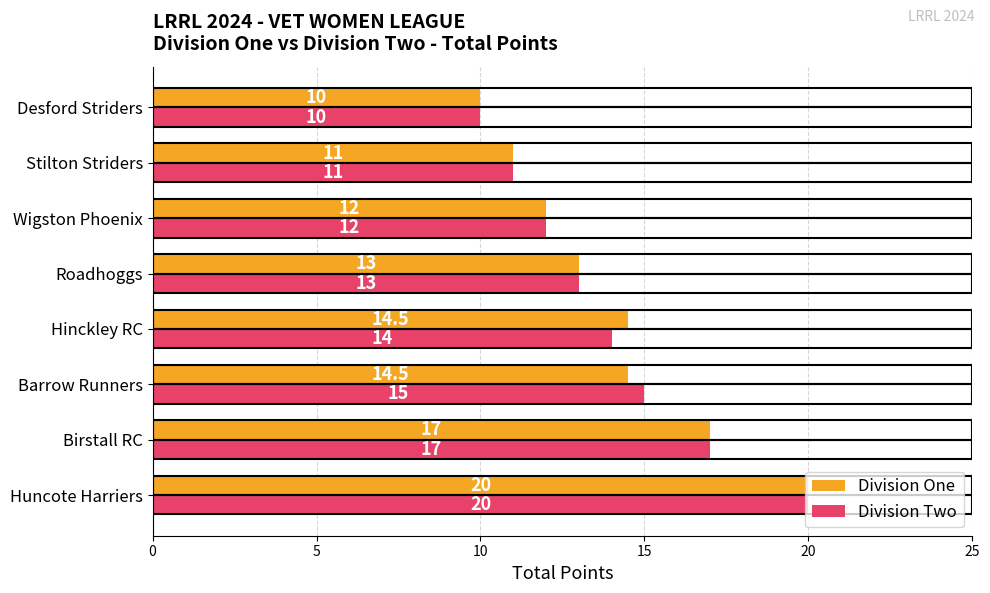

Count the number of data series in this chart.

2